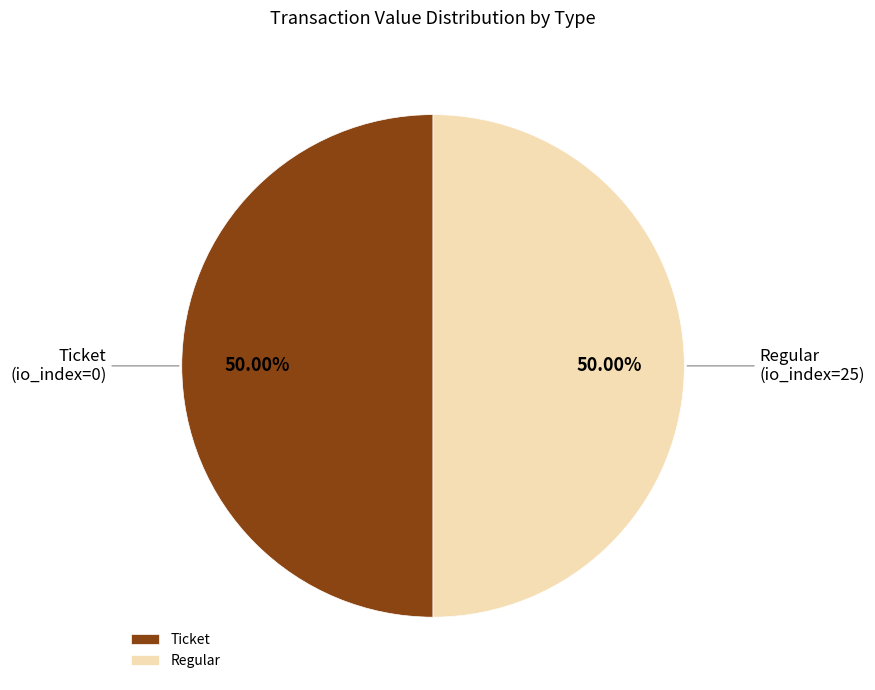

Combined, do Ticket and Regular account for over 50%?

Yes